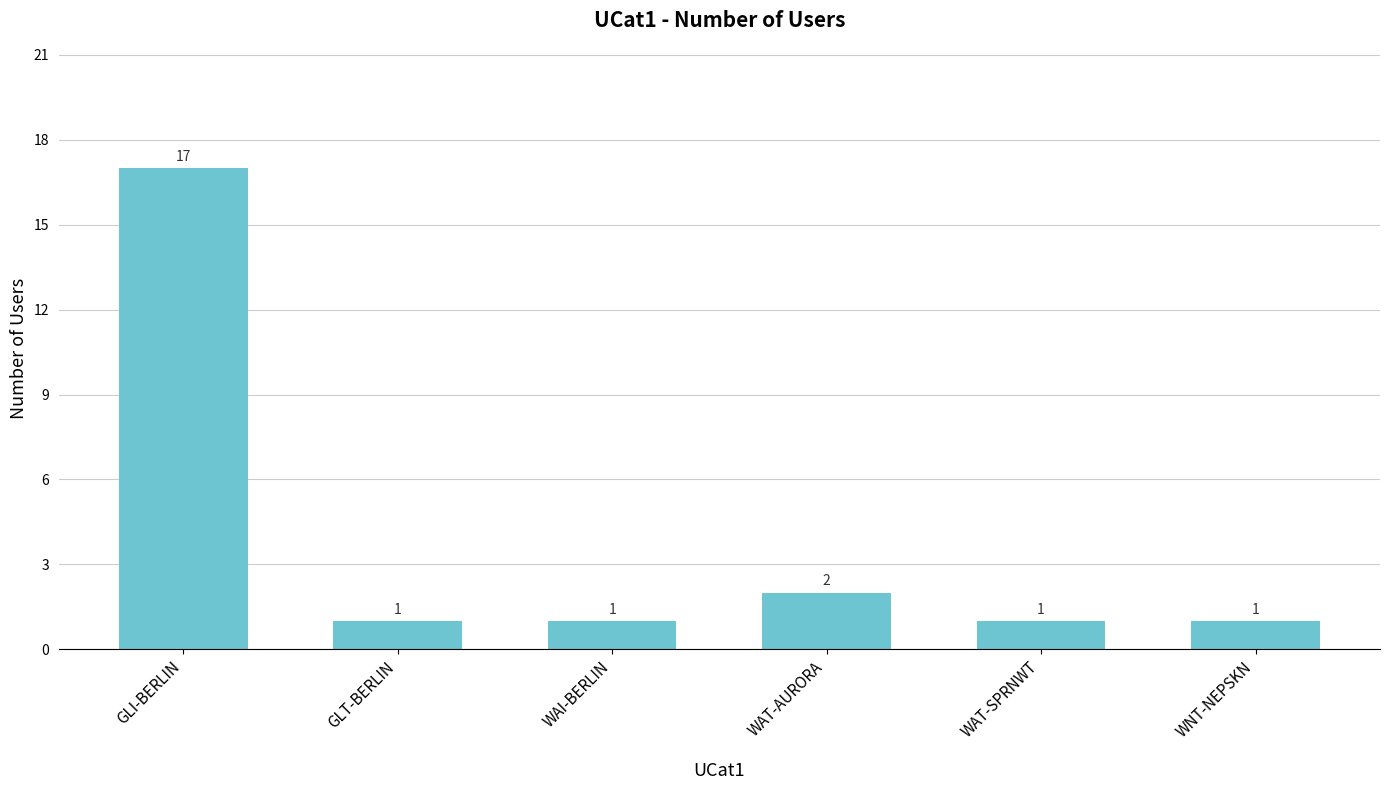

What is the change in value from GLI-BERLIN to WNT-NEPSKN?

-16